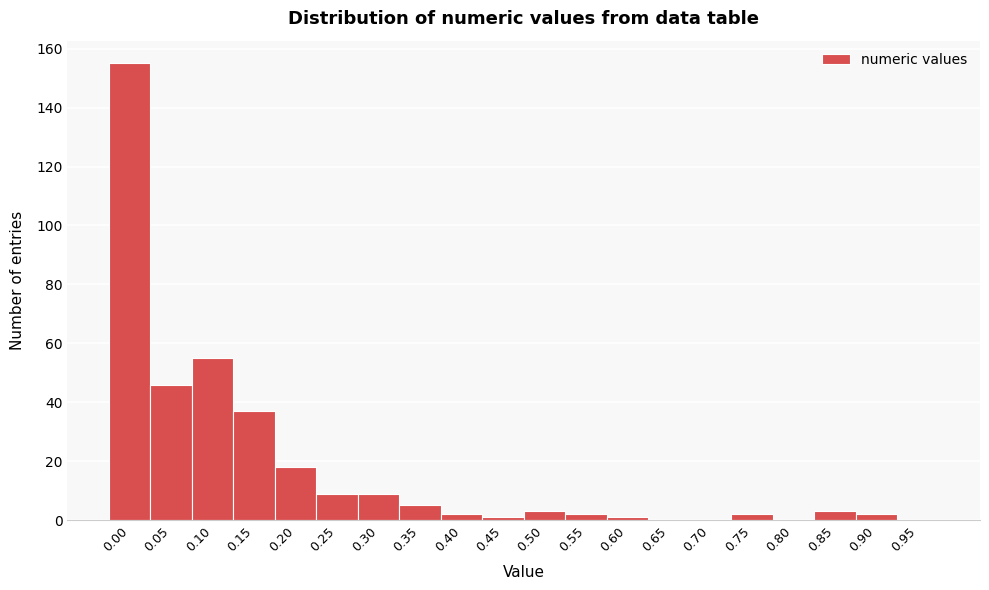

Reading right to left, extract all data points from this chart.

0.95=0	0.90=2	0.85=3	0.80=0	0.75=2	0.70=0	0.65=0	0.60=1	0.55=2	0.50=3	0.45=1	0.40=2	0.35=5	0.30=9	0.25=9	0.20=18	0.15=37	0.10=55	0.05=46	0.00=155